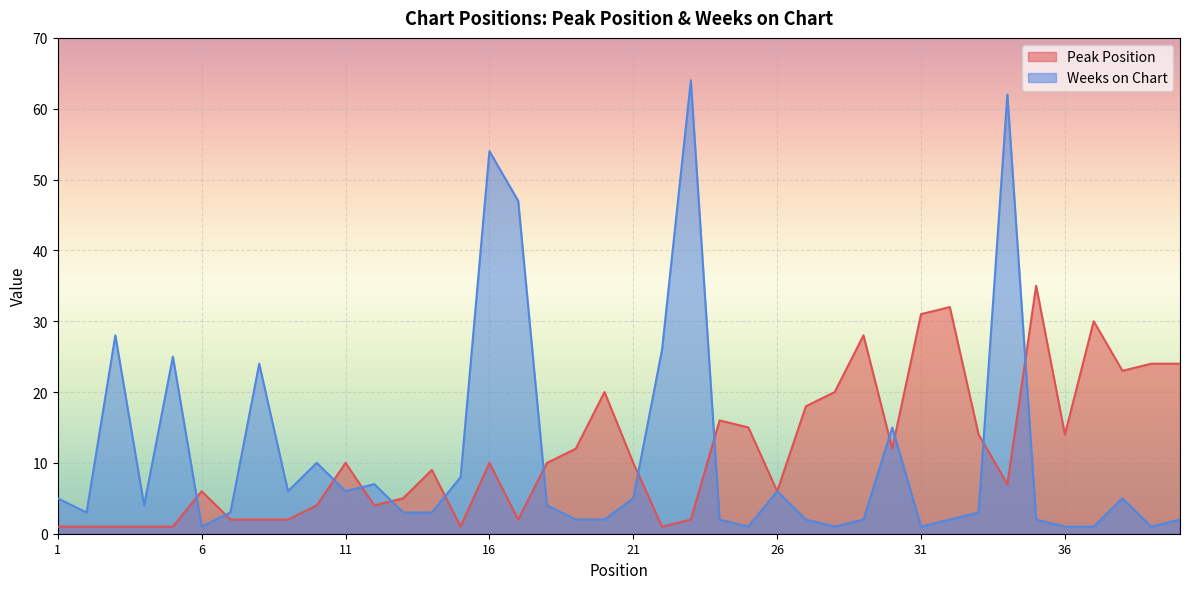

Which series has the largest range (max minus min)?

Weeks on Chart